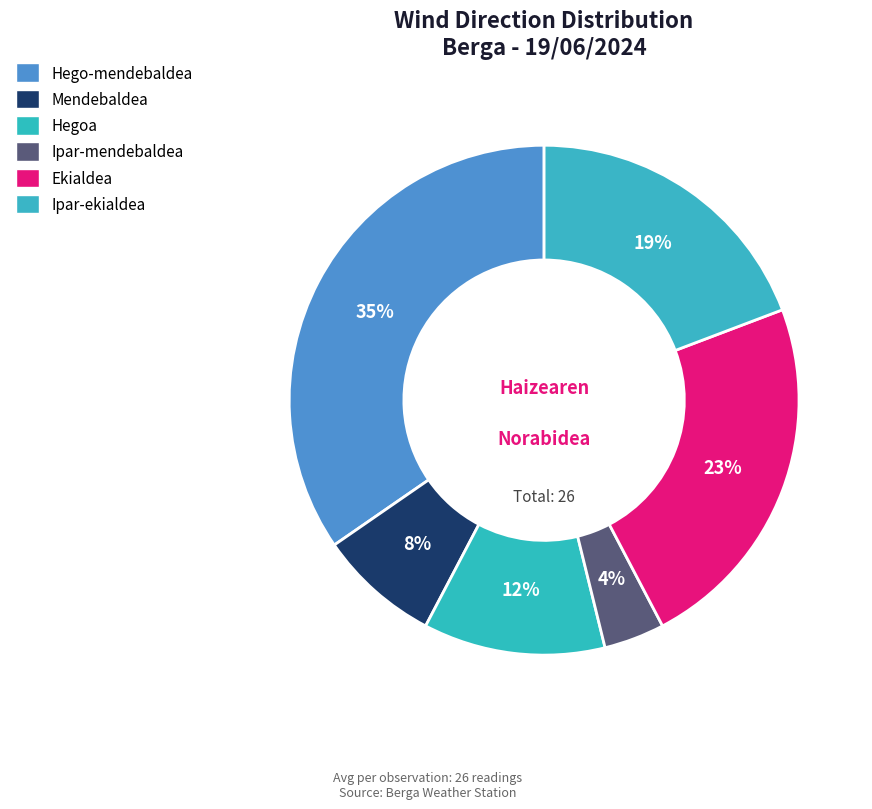

Approximately how many times larger is the value at Hegoa compared to Ipar-ekialdea?

0.6